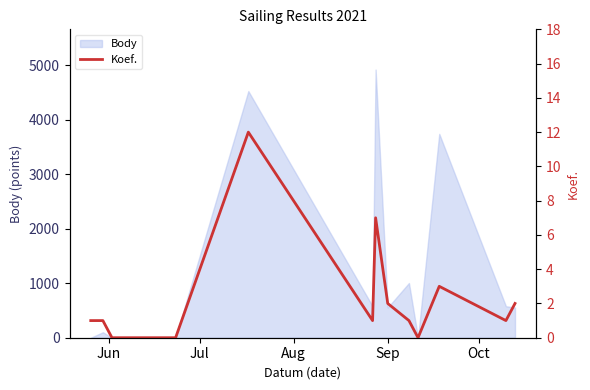

True or false: the data shows 2 at Jul.

False